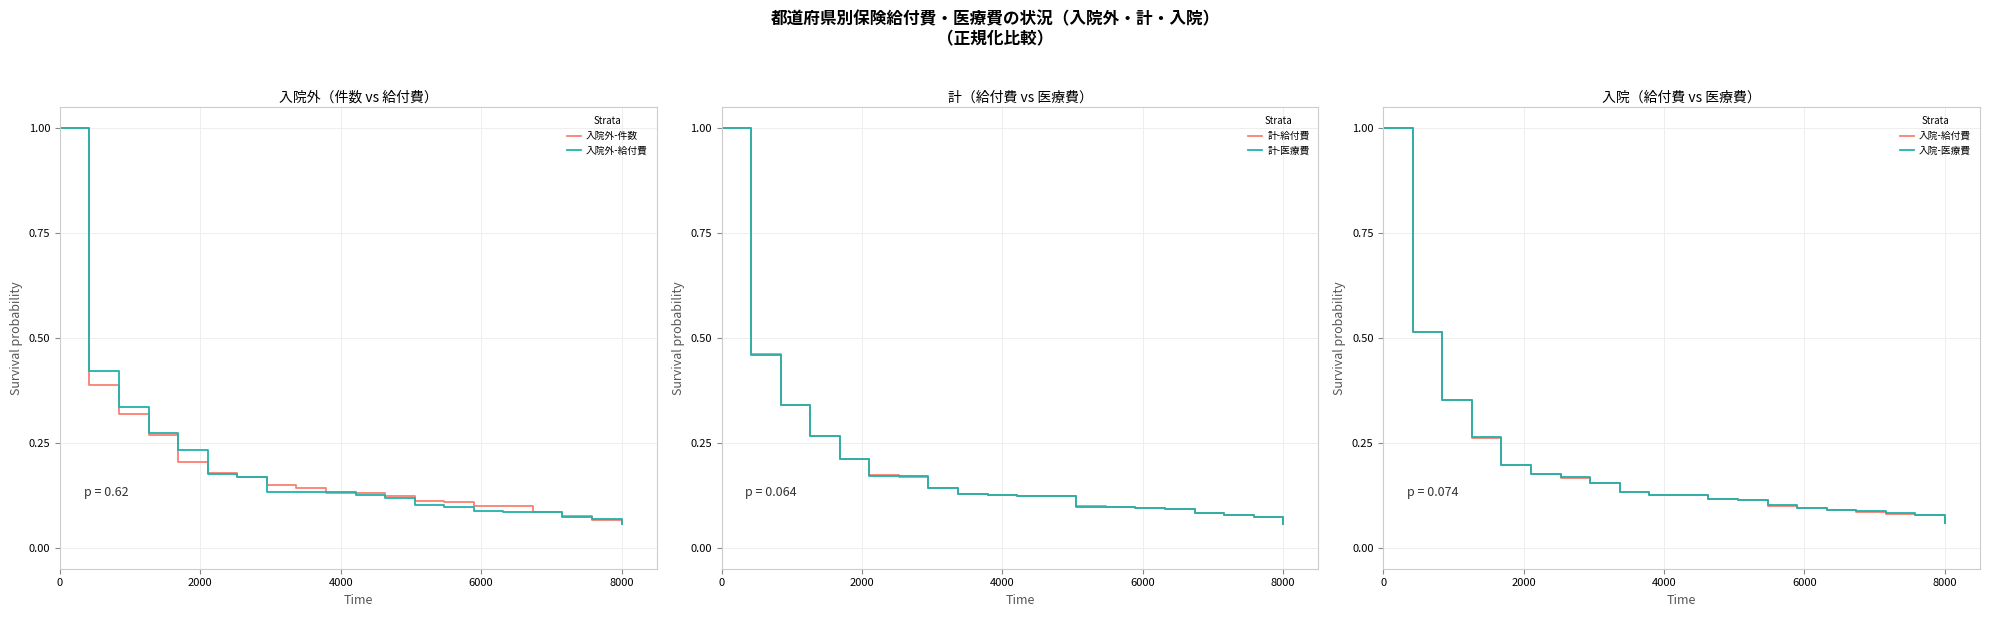

List the series in order of their peak value, highest first.

入院外-件数, 入院外-給付費, 計-給付費, 計-医療費, 入院-給付費, 入院-医療費